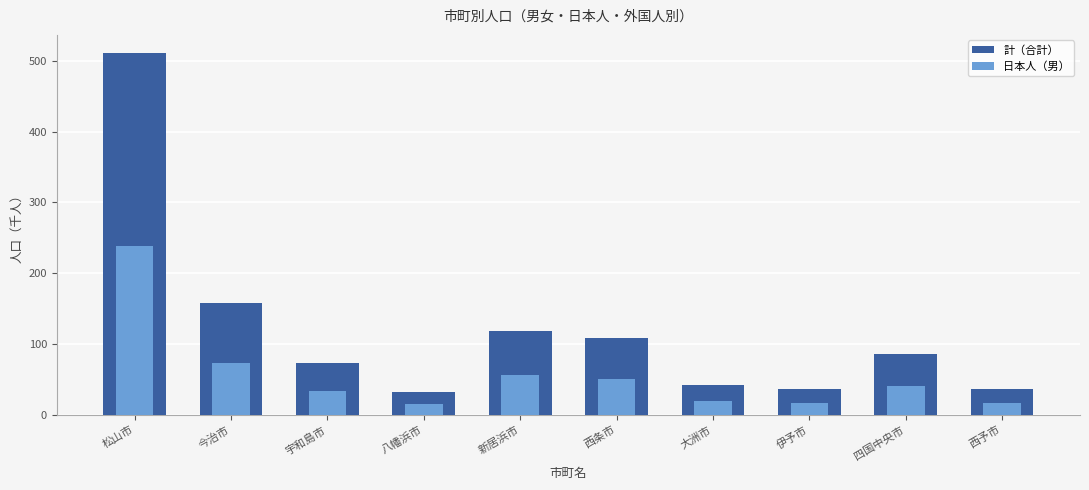

How many bars are there in total?

20